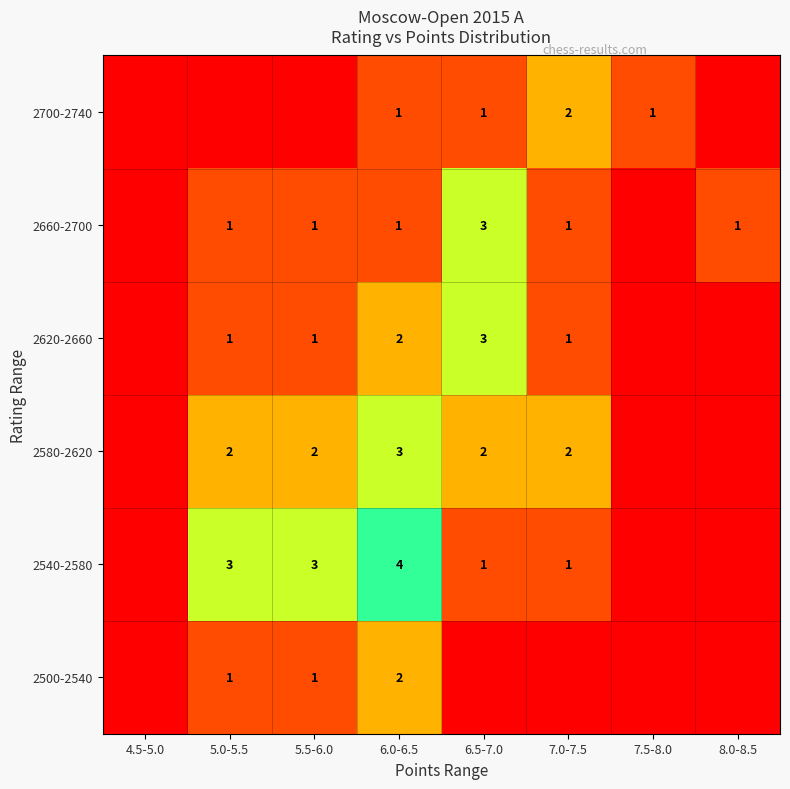

How many categories are shown in the chart?

8